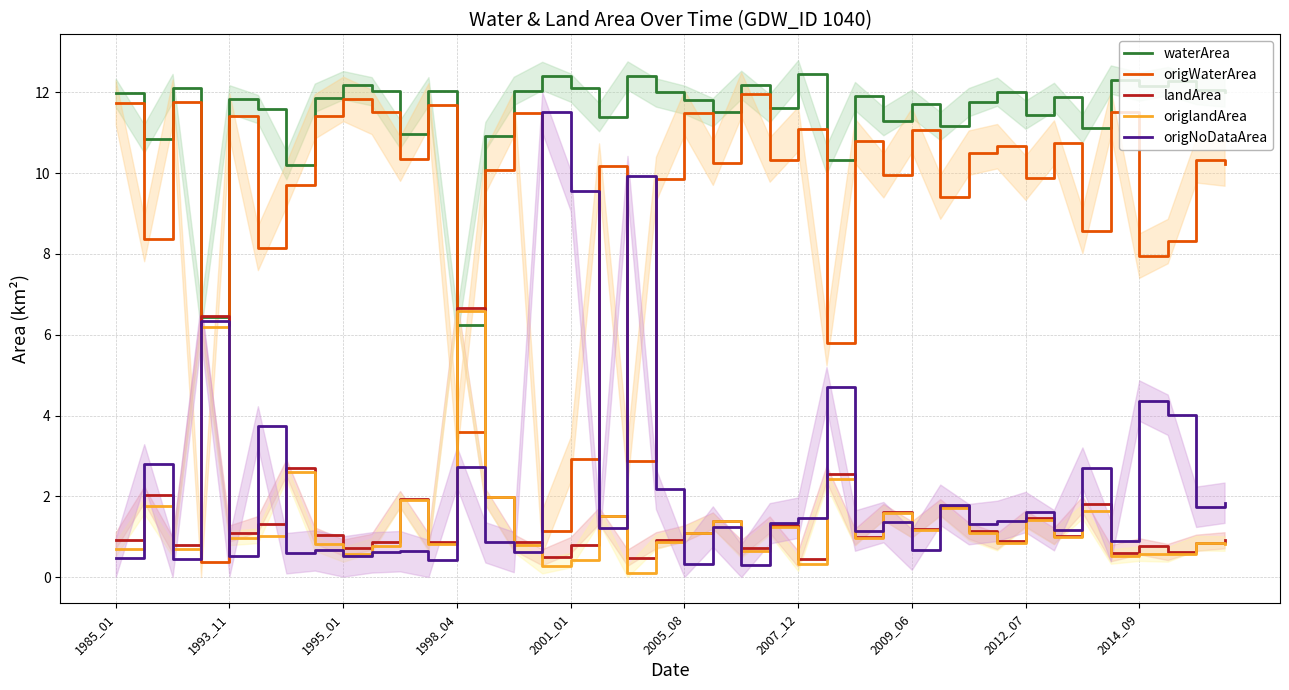

How many data points in waterArea are less than 11?

7